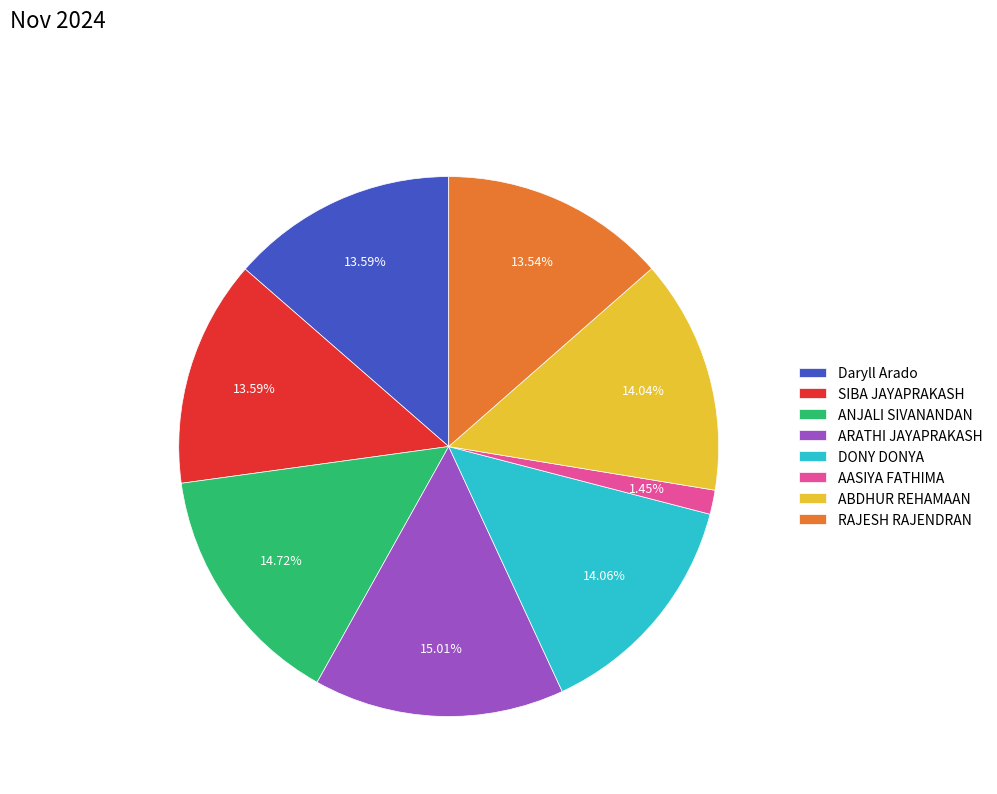

What is the ratio of the value at ABDHUR REHAMAAN to the value at ARATHI JAYAPRAKASH?

0.9